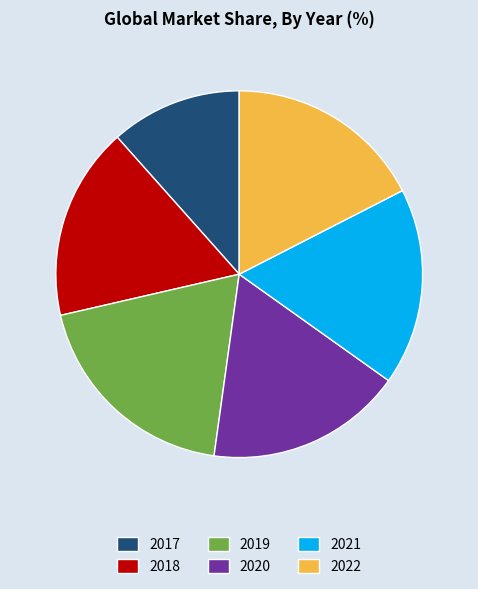

The 2021 slice represents 6% of the pie. True or false?

False